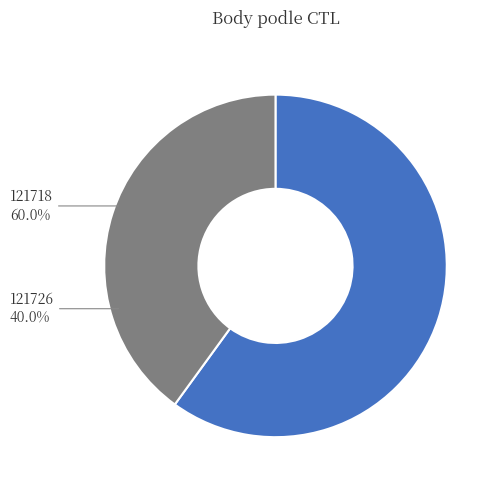

To the nearest percent, what portion does 121718 represent?

60%